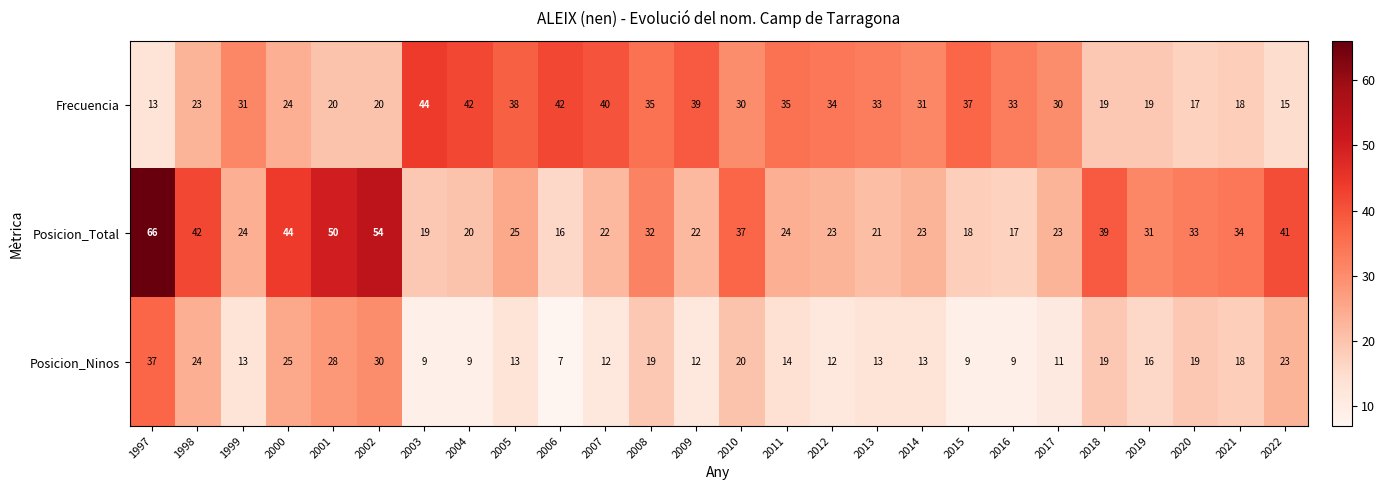

Which series has the widest spread of values?

Posicion_Total